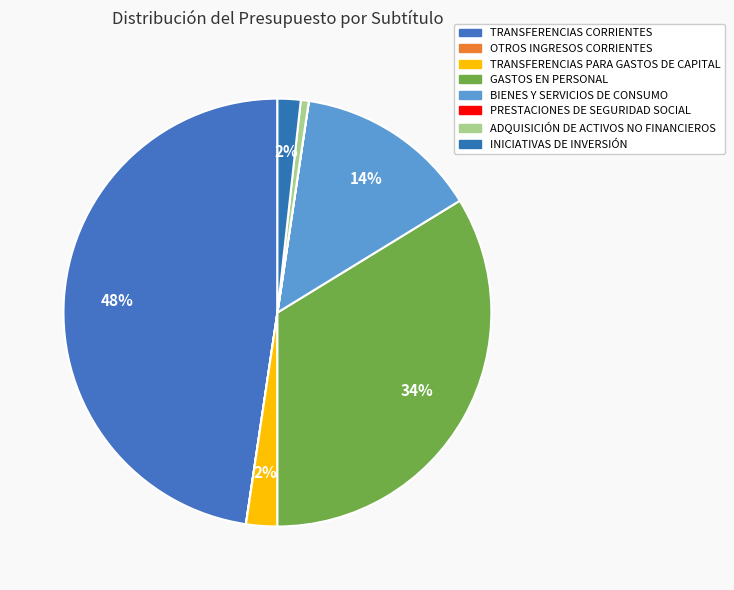

True or false: GASTOS EN PERSONAL accounts for 34% of the total.

True